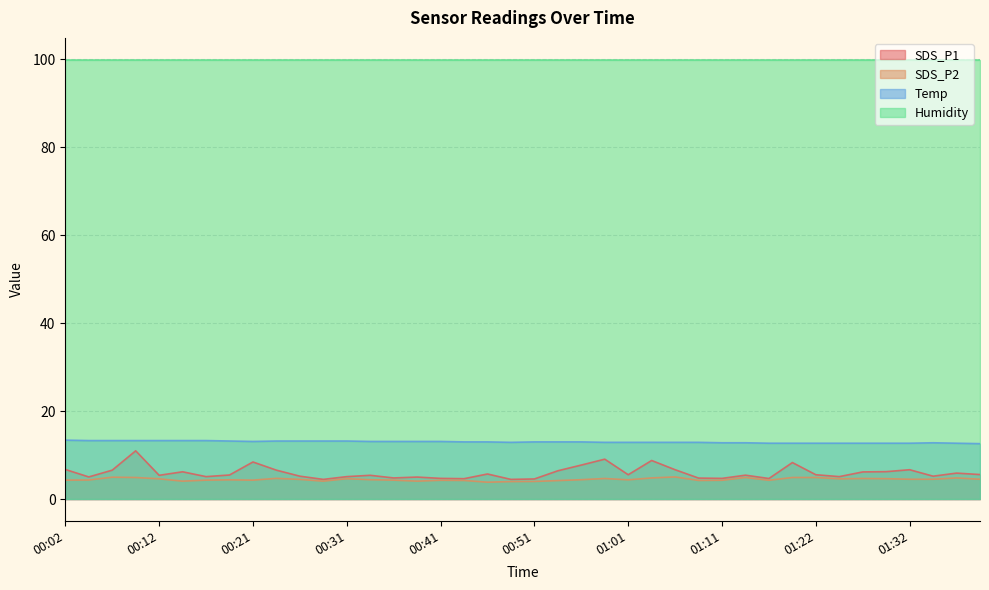

What is the difference between the second highest and second lowest values in the Temp series?

0.6